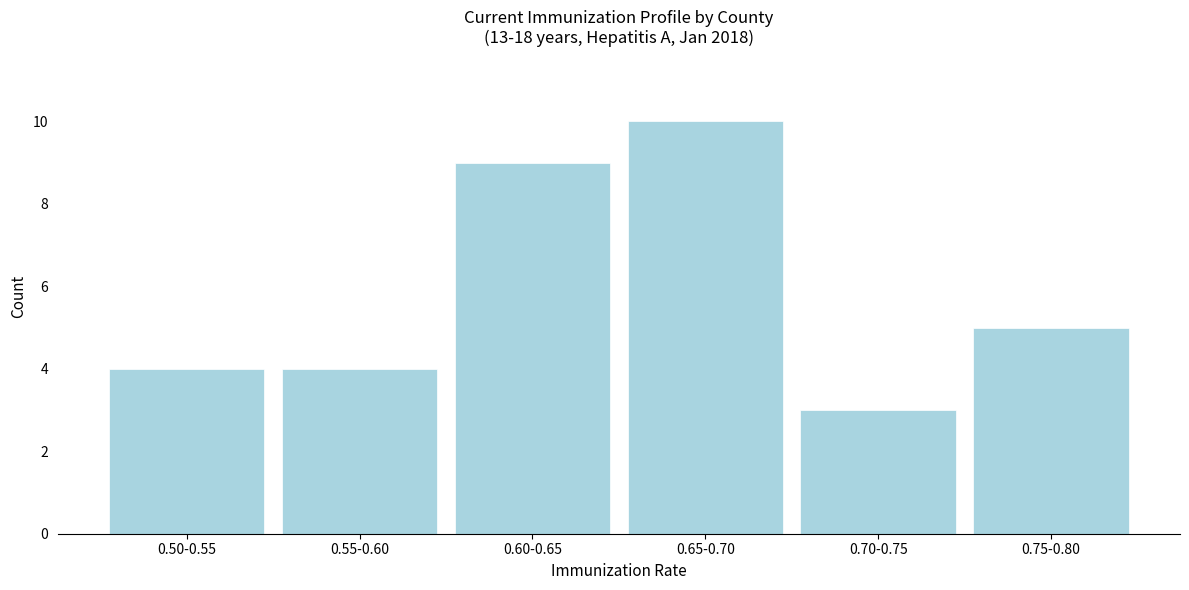

Reading left to right, list all the values displayed in this chart.

4	4	9	10	3	5